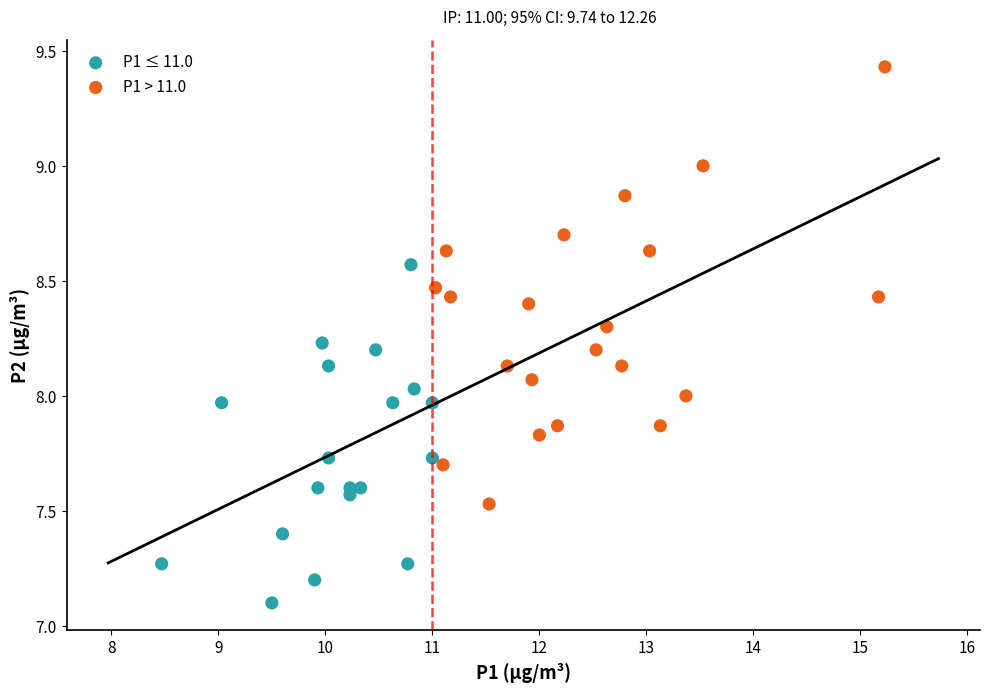

Which series has the widest spread of Y values?

P1 > 11.0